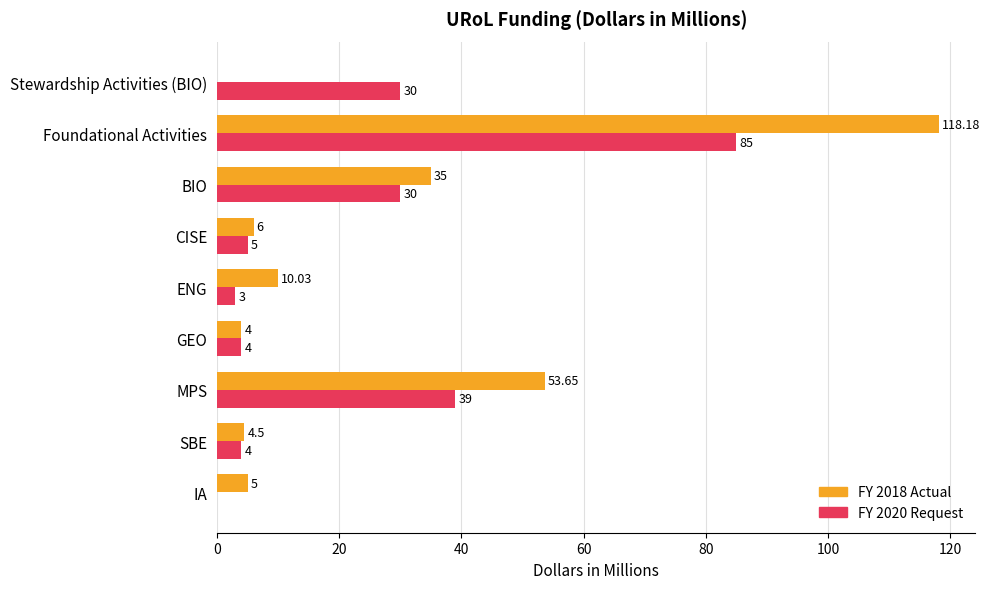

How many distinct data groups are displayed?

2